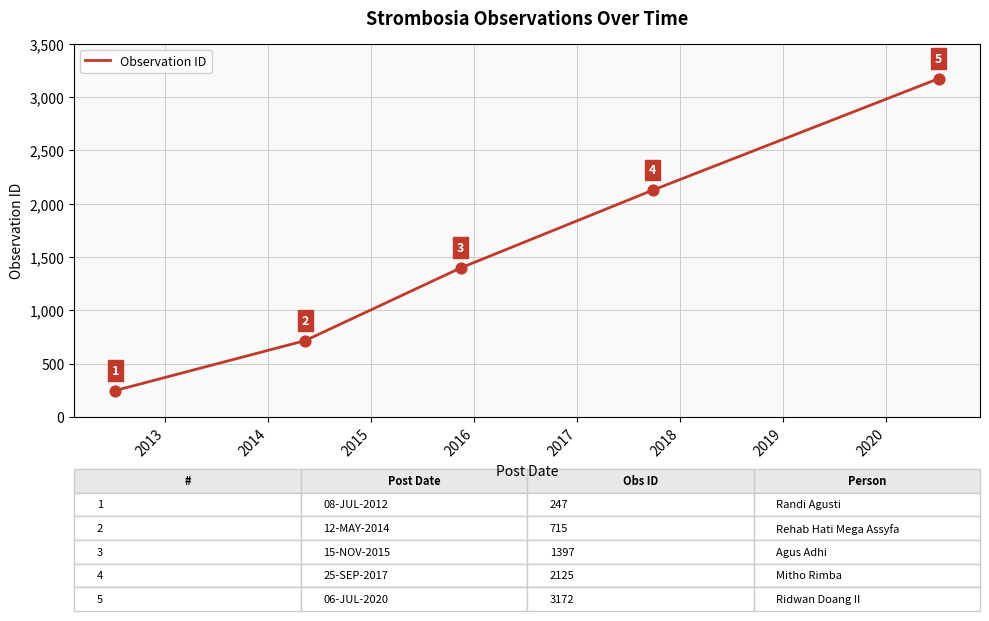

What is the difference between the second highest and minimum values?

1878